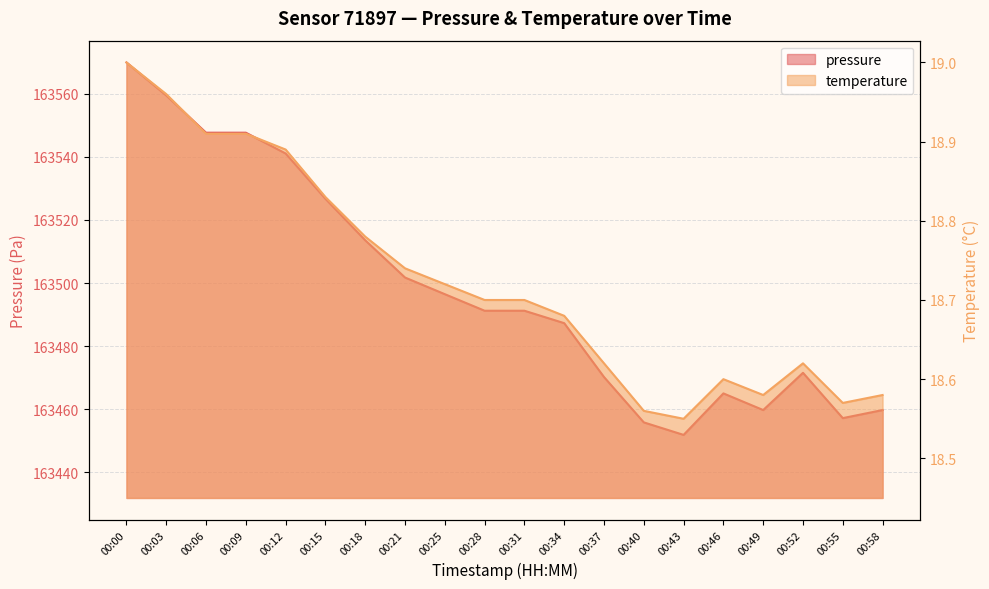

Rank the categories by temperature value from lowest to highest.

00:43, 00:40, 00:55, 00:49, 00:58, 00:46, 00:37, 00:52, 00:34, 00:28, 00:31, 00:25, 00:21, 00:18, 00:15, 00:12, 00:06, 00:09, 00:03, 00:00